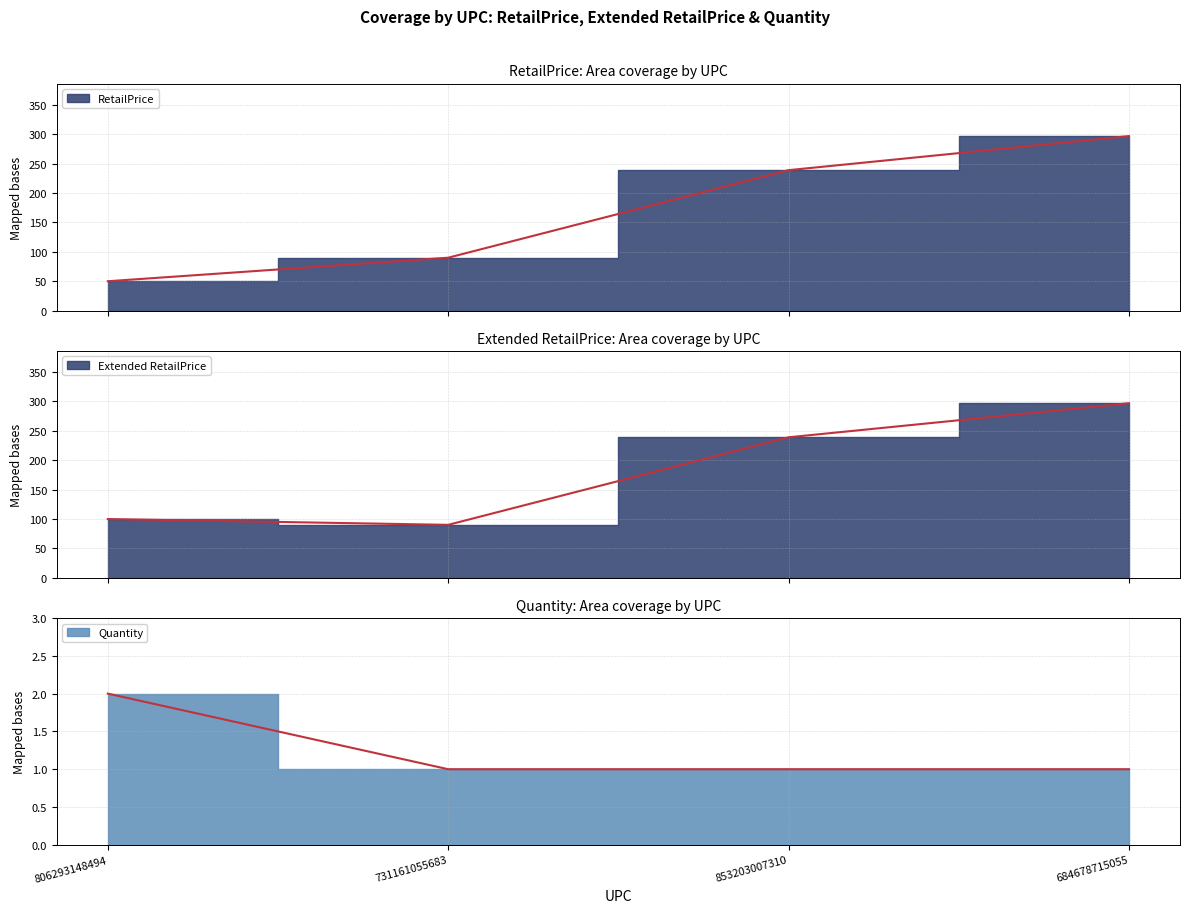

Read the RetailPrice value at 731161055683.

90.0